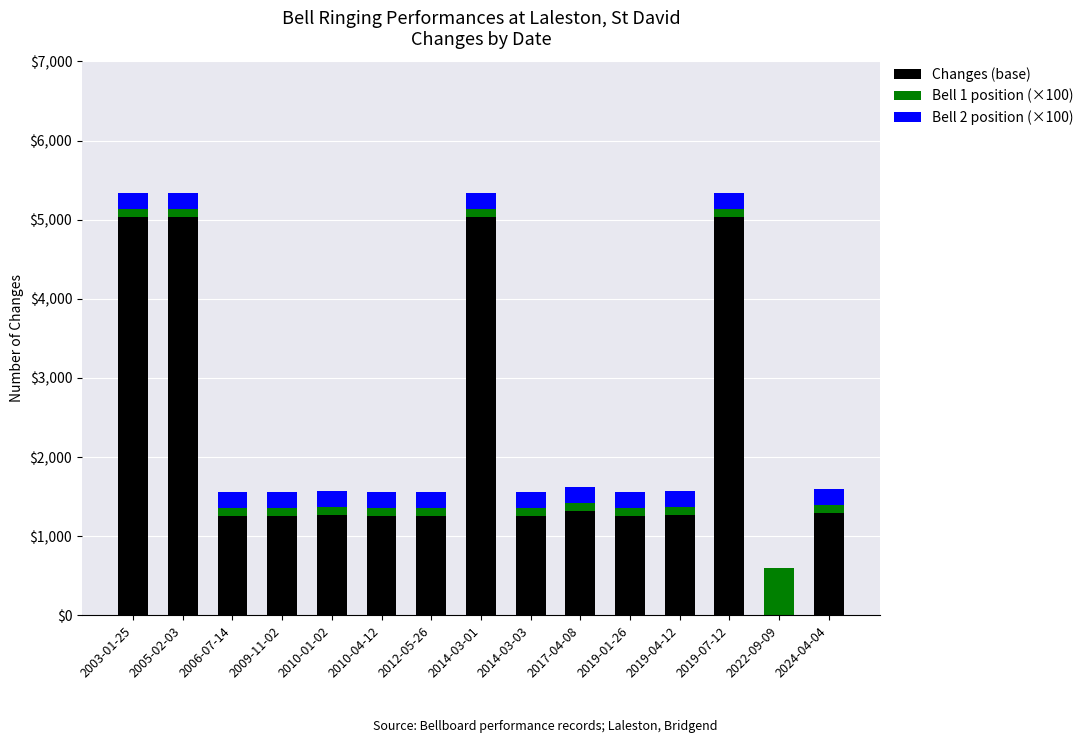

True or false: Changes (base) has a value of 2304 at 2022-09-09.

False